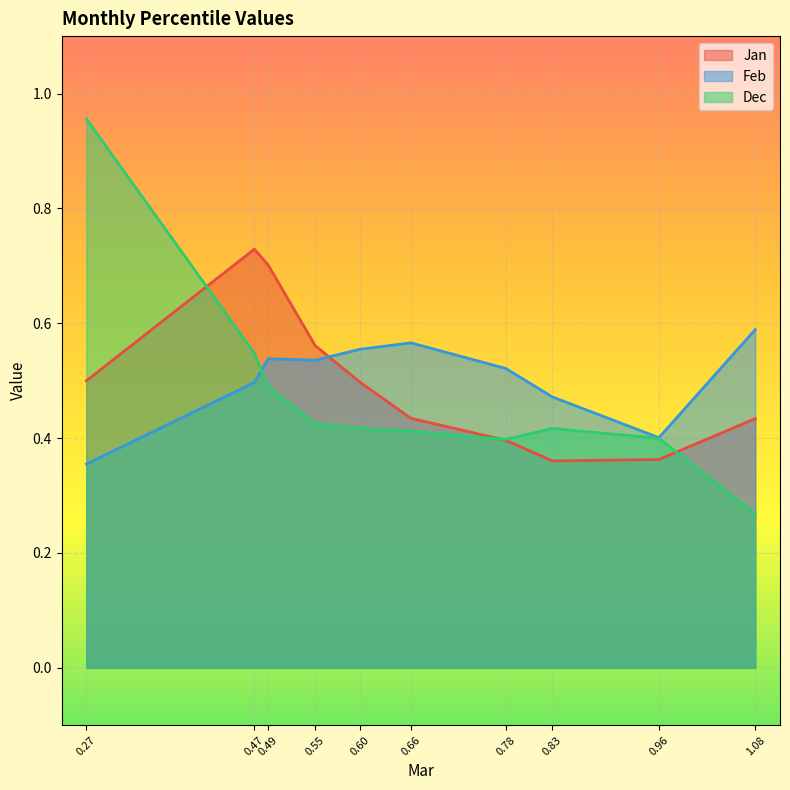

The value of Dec at 0.60 is 0.7. True or false?

False